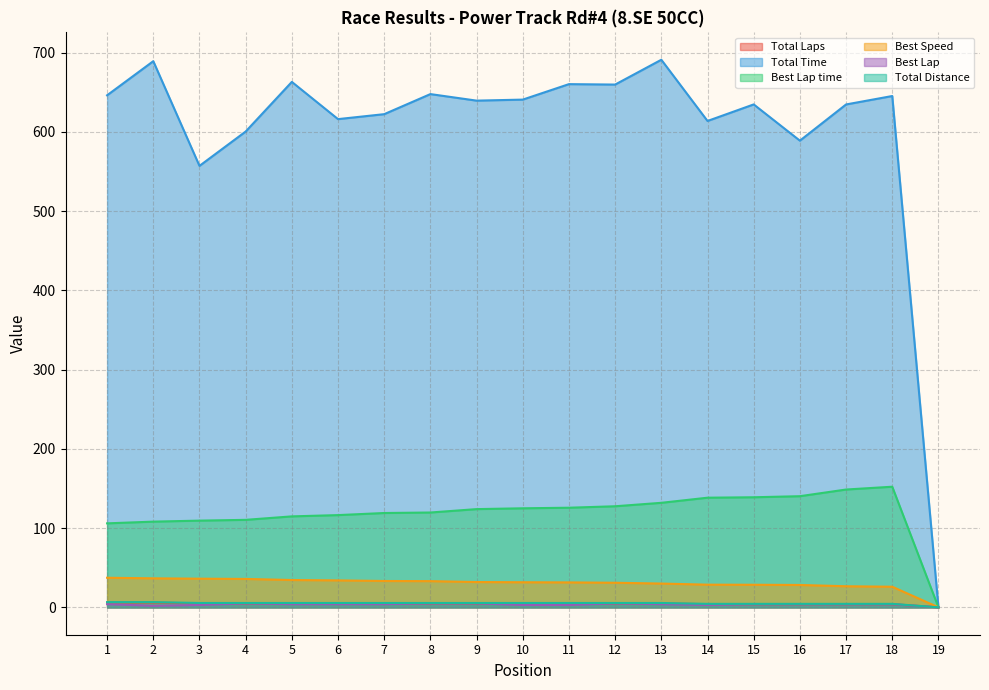

True or false: Best Lap and Total Time cross at least once.

False